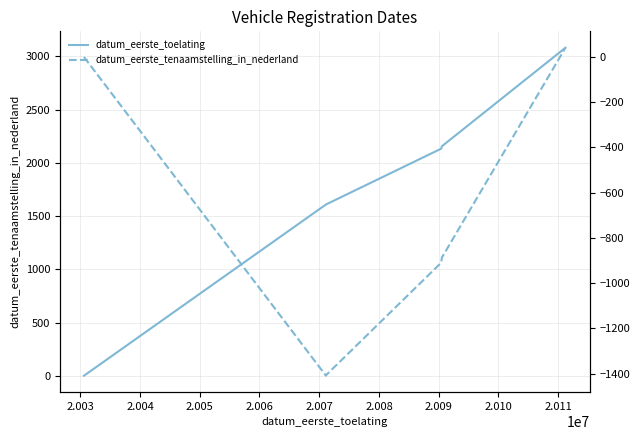

Does the chart display data point markers on the line(s)?

No